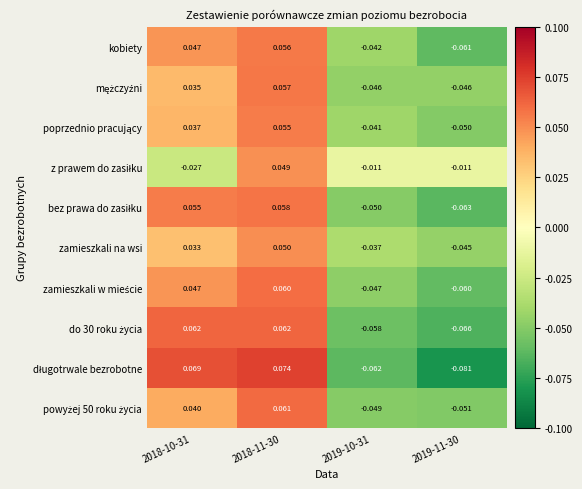

How many data points does each series have?

4